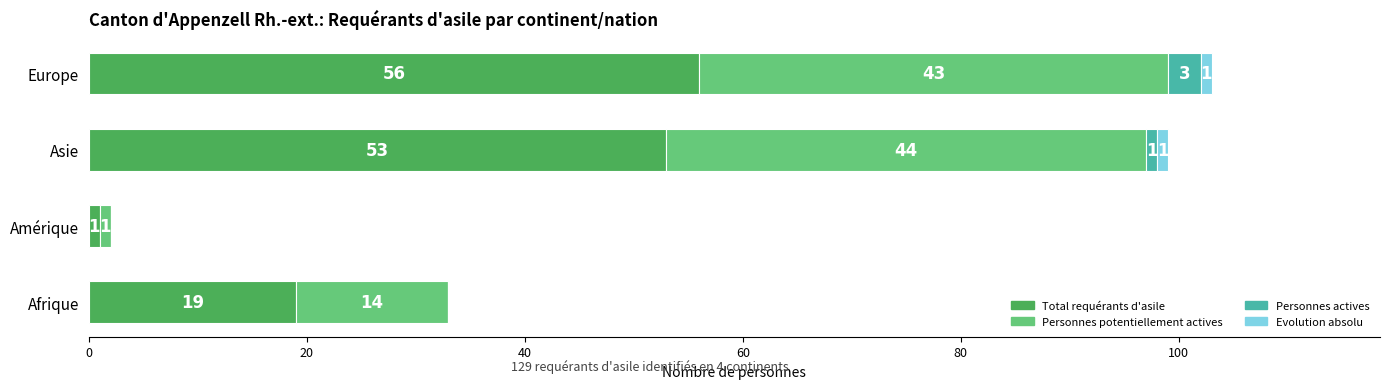

The value of Total requérants d'asile at Asie is 53. True or false?

True